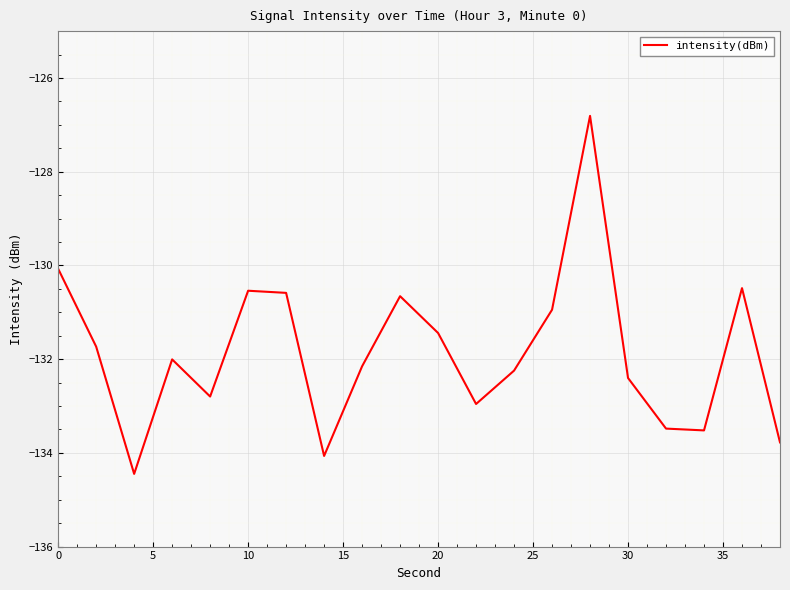

What is the difference between the maximum and minimum values?

7.6